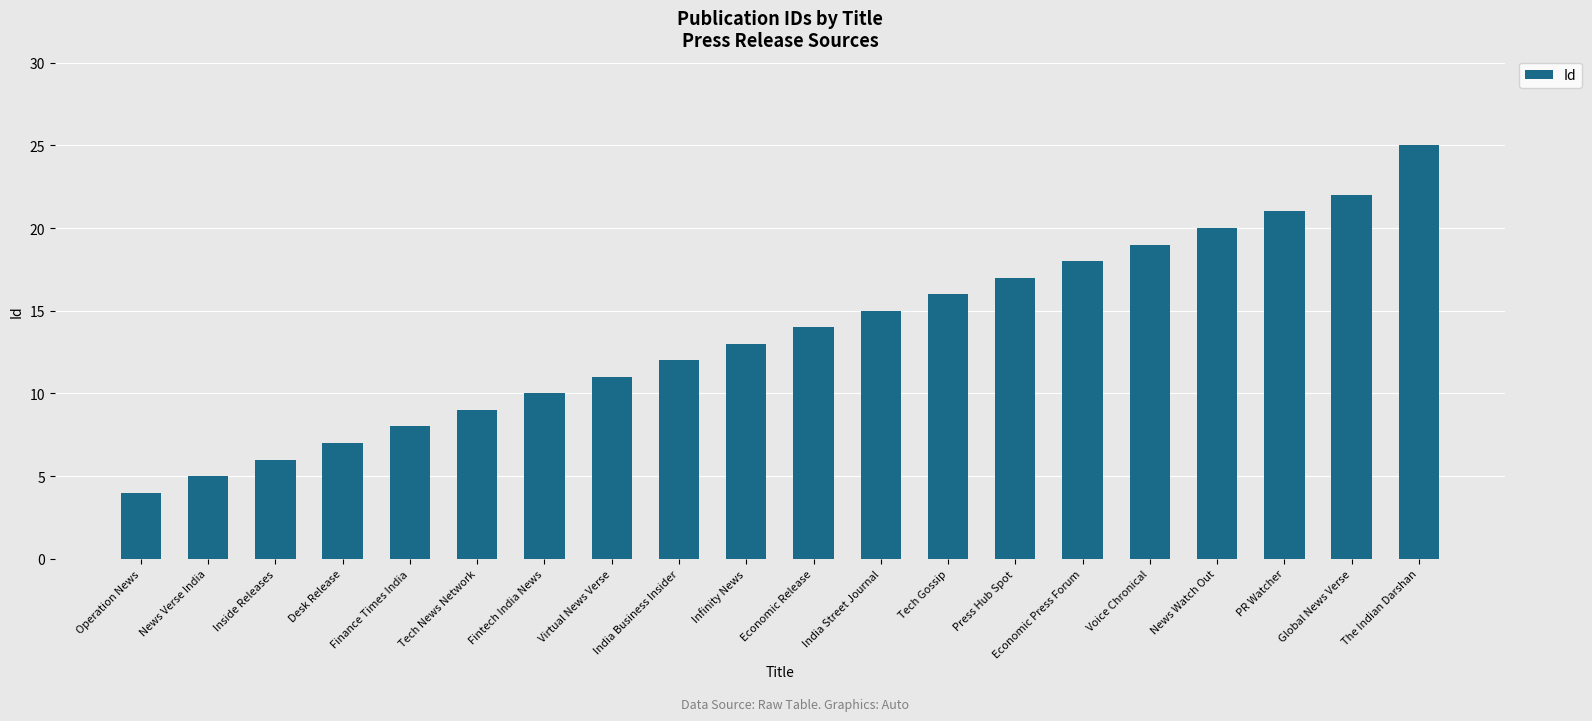

Reading right to left, extract all data points from this chart.

25	22	21	20	19	18	17	16	15	14	13	12	11	10	9	8	7	6	5	4